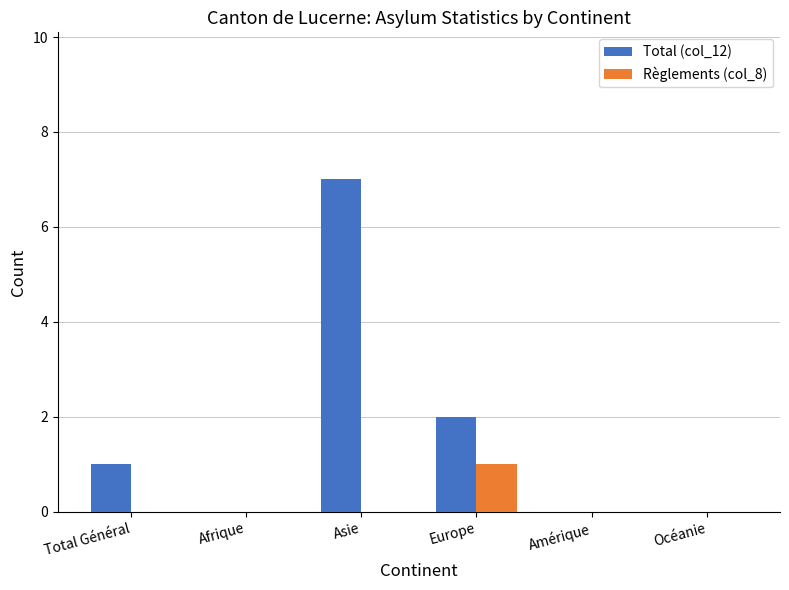

Which series has the widest spread of values?

Total (col_12)